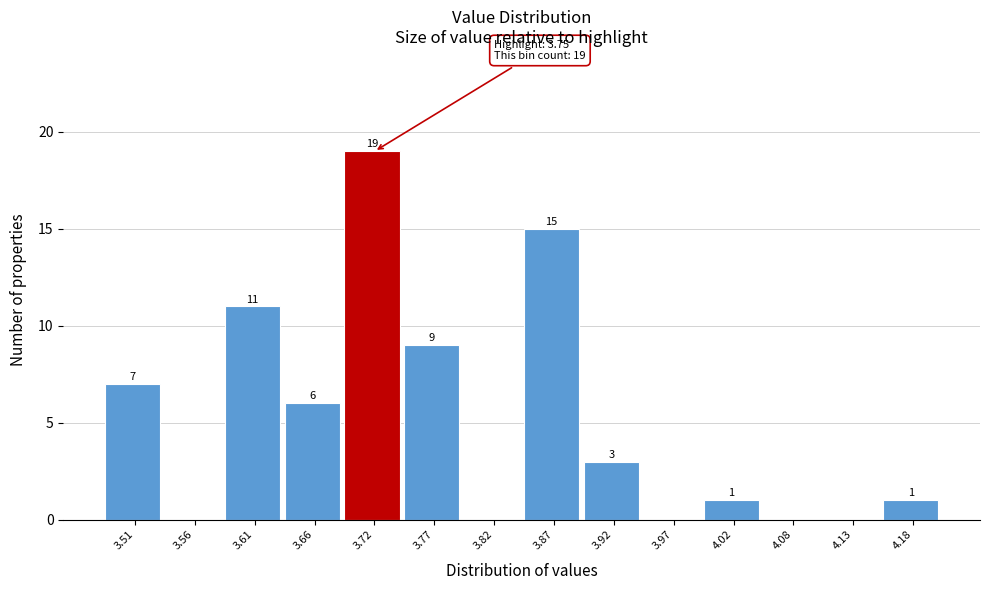

Reading left to right, list all the values displayed in this chart.

3.51=7	3.56=0	3.61=11	3.66=6	3.72=19	3.77=9	3.82=0	3.87=15	3.92=3	3.97=0	4.02=1	4.08=0	4.13=0	4.18=1